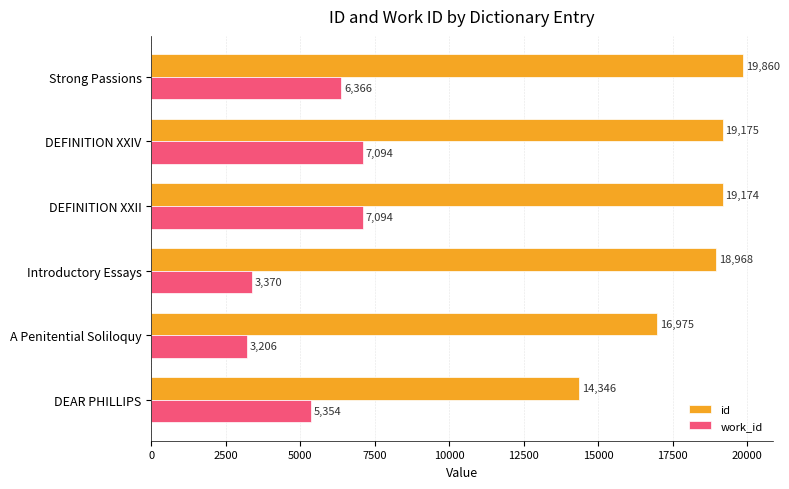

What is the minimum value shown in the chart?

3206